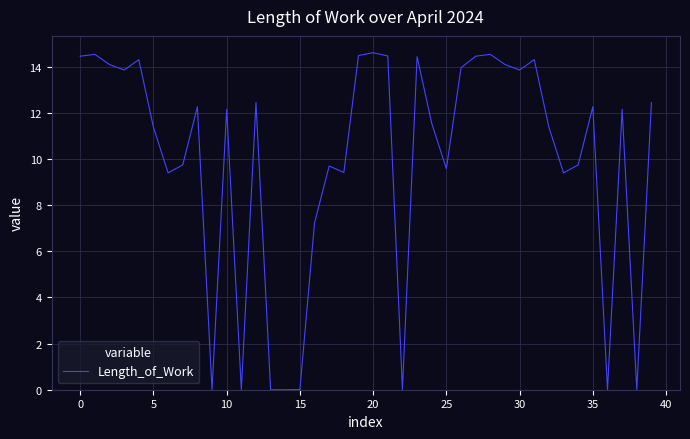

What is the greatest value displayed?

14.6